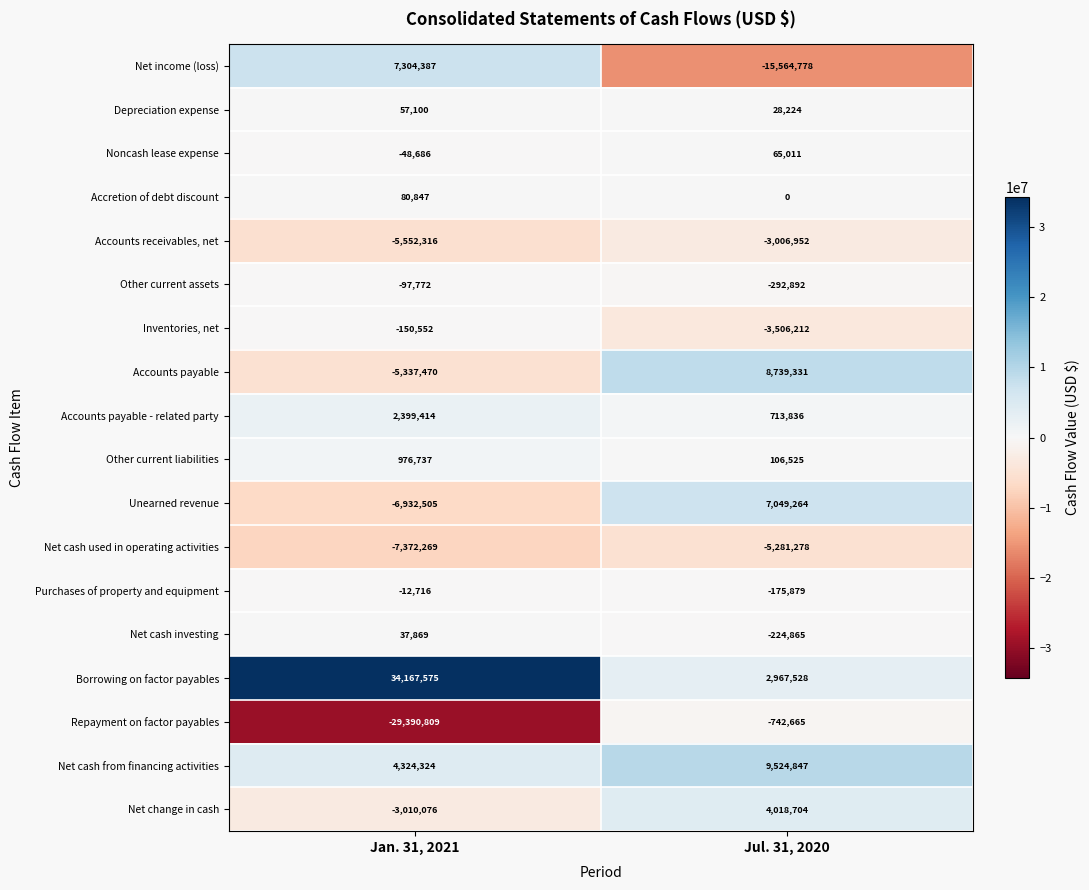

What is the sum of all Net cash used in operating activities values?

-12653547